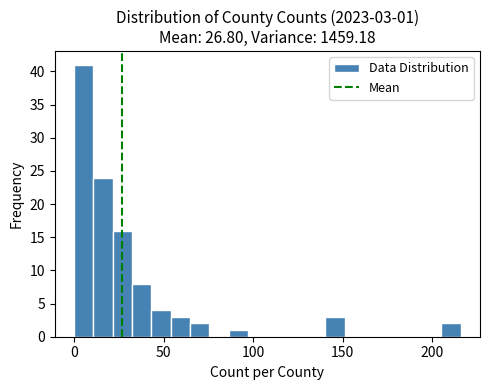

Around what value on the x-axis is the tallest bar? Give the approximate position of its centre, as read against the axis.

5